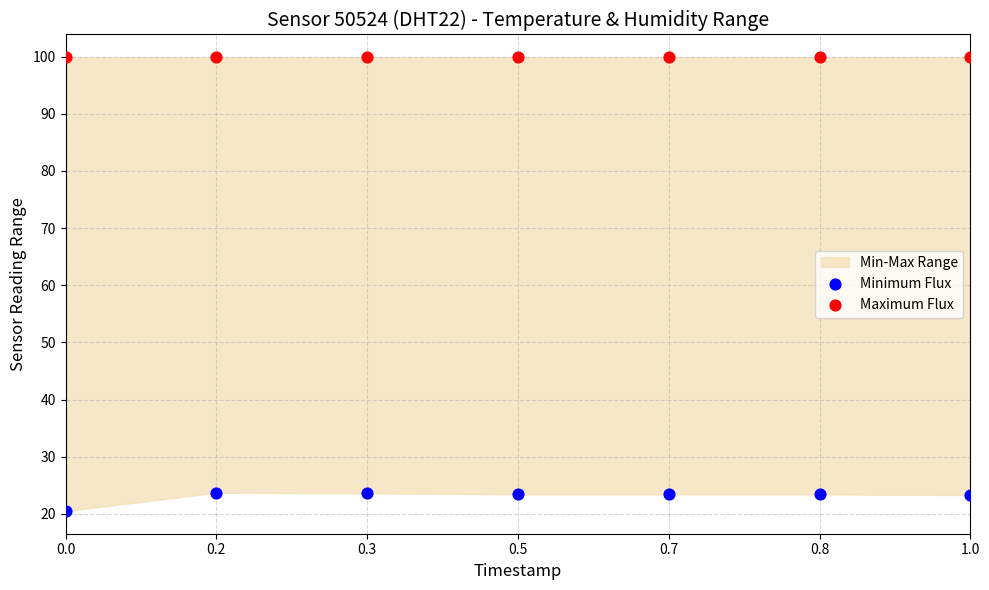

Which series contains the lowest Y value?

Minimum Flux